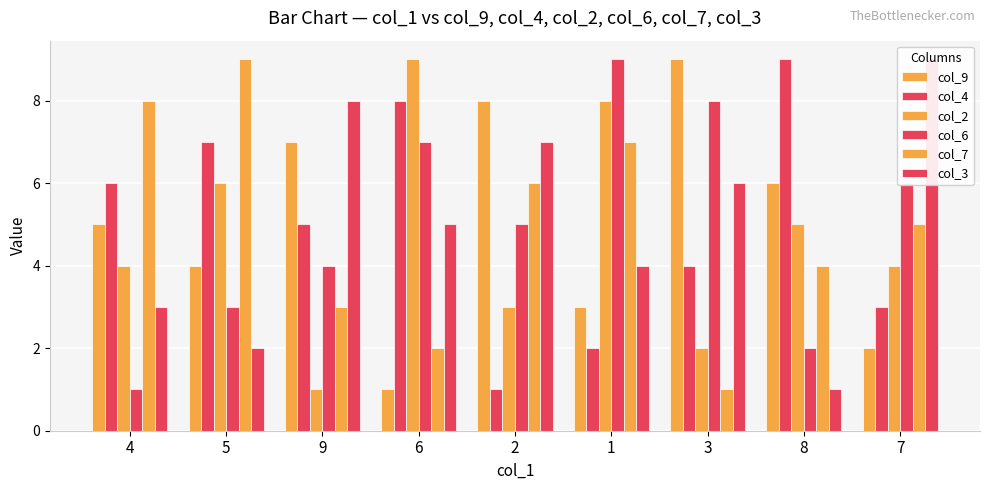

List the series in order of their peak value, lowest first.

col_9, col_4, col_2, col_6, col_7, col_3